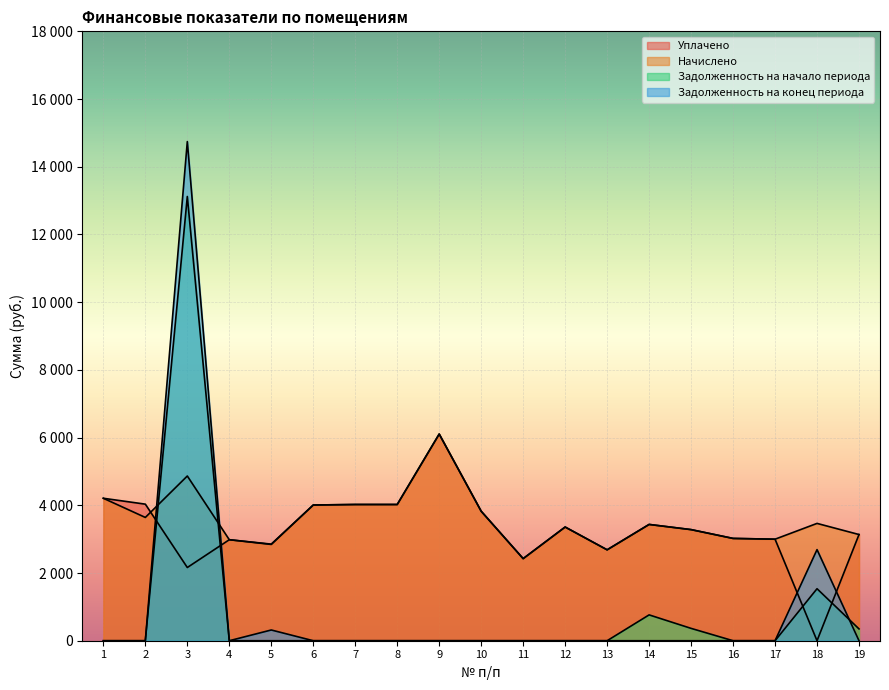

What is the sum of all Задолженность на конец периода values?

17751.5